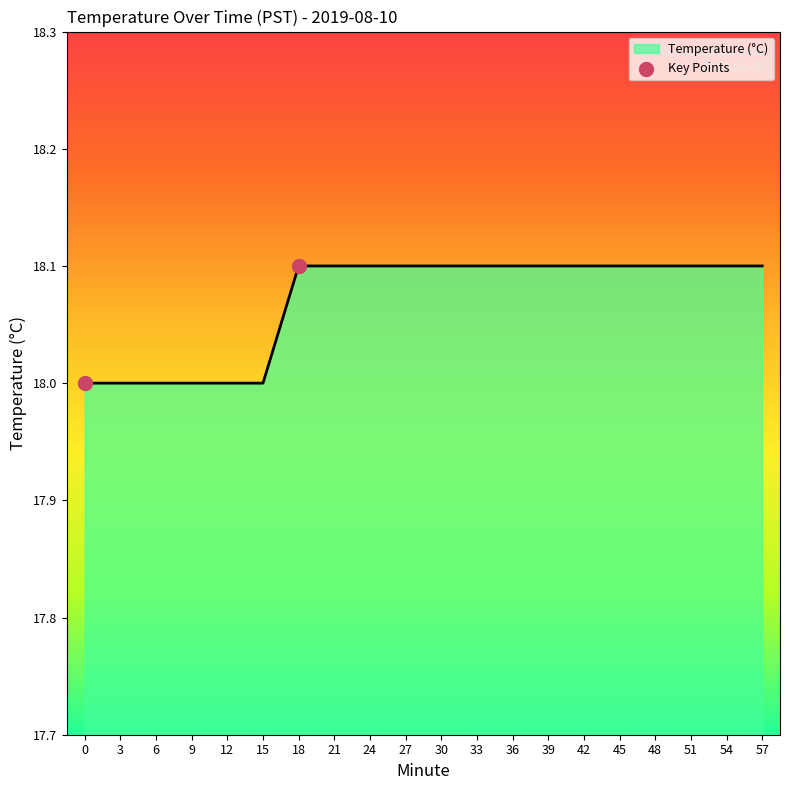

Approximately how many times larger is the value at 51 compared to 3?

1.0